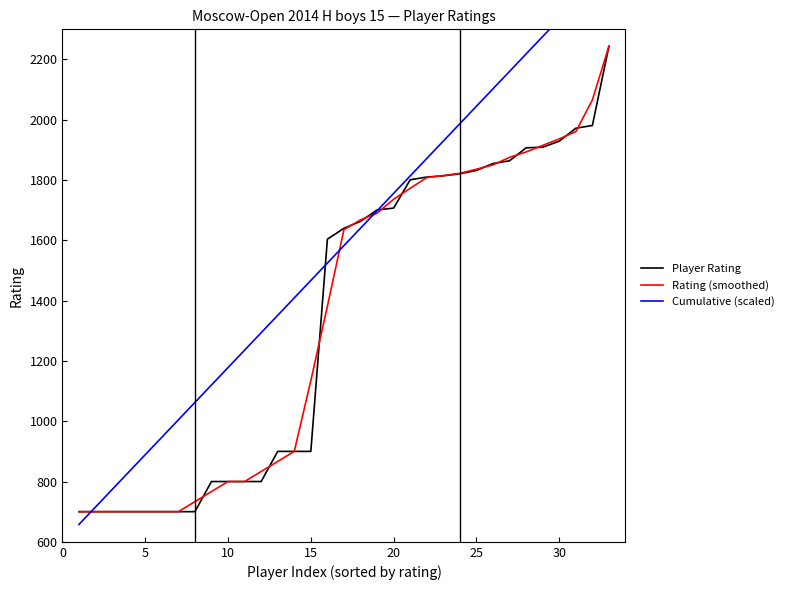

What is the lowest value of the Player Rating series?

700.0